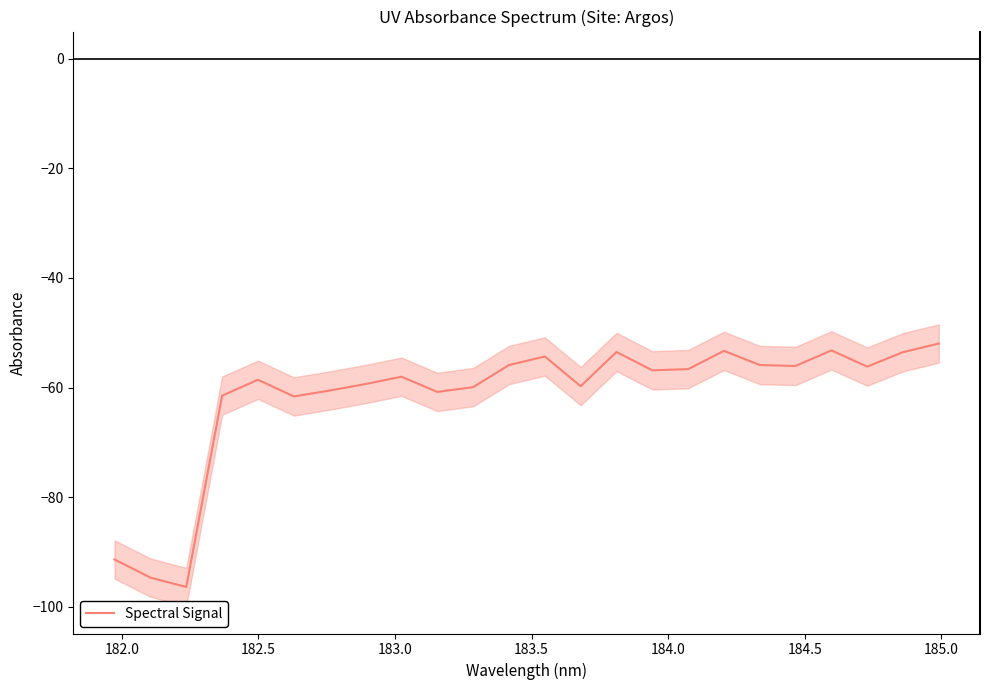

Does the chart display data point markers on the line(s)?

No